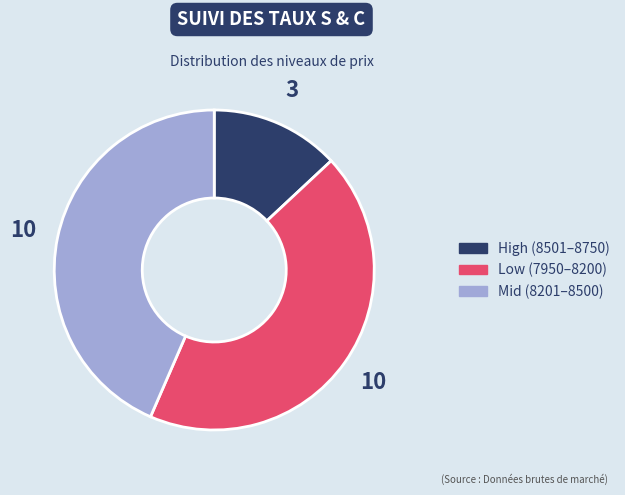

Is there any slice that represents more than half of the pie?

No